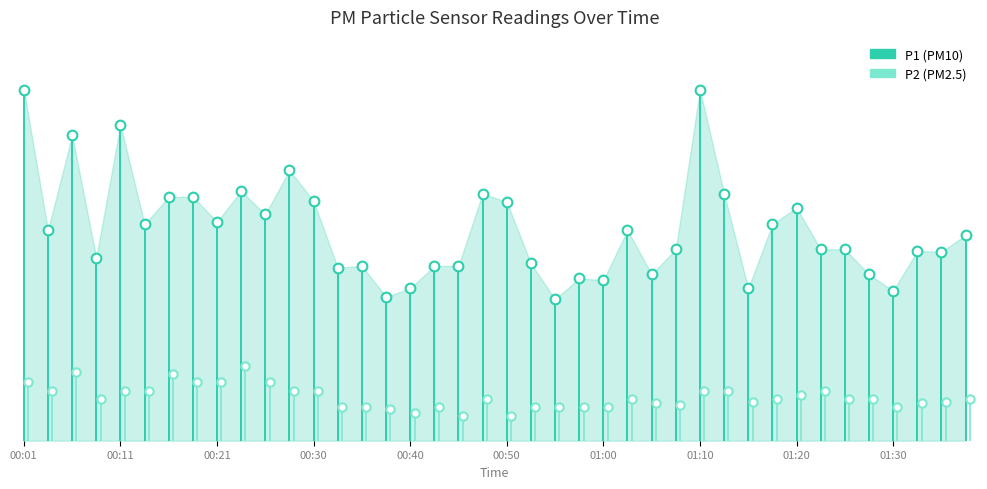

True or false: P2 has a value of 1.1 at 00:11.

False